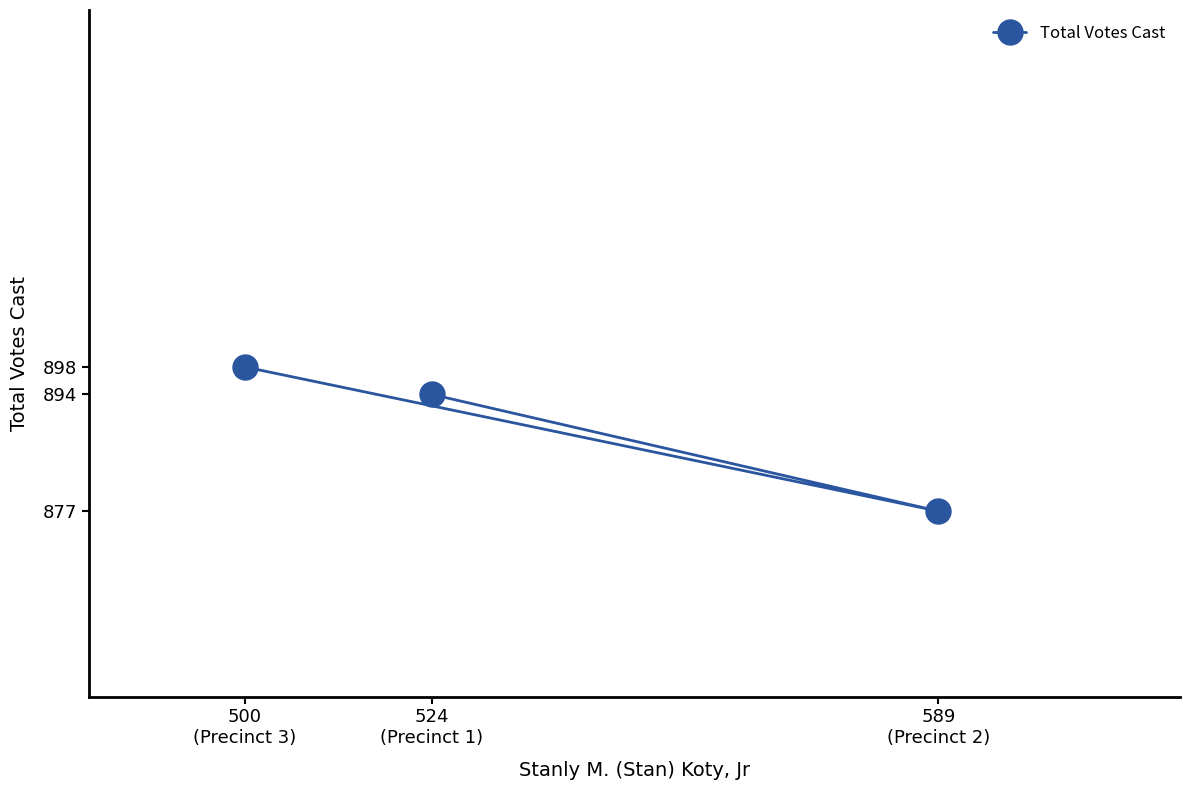

What is the label of the 3rd point from the right?

500
(Precinct 3)